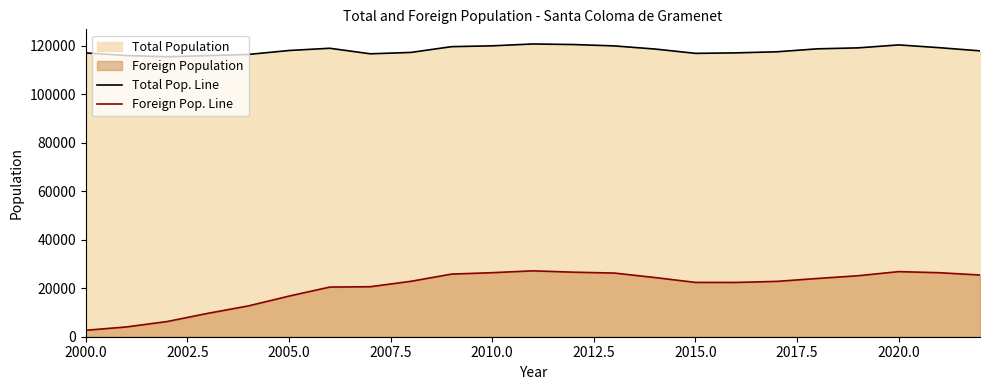

List the series in order of their peak value, highest first.

Total Pop. Line, Foreign Pop. Line